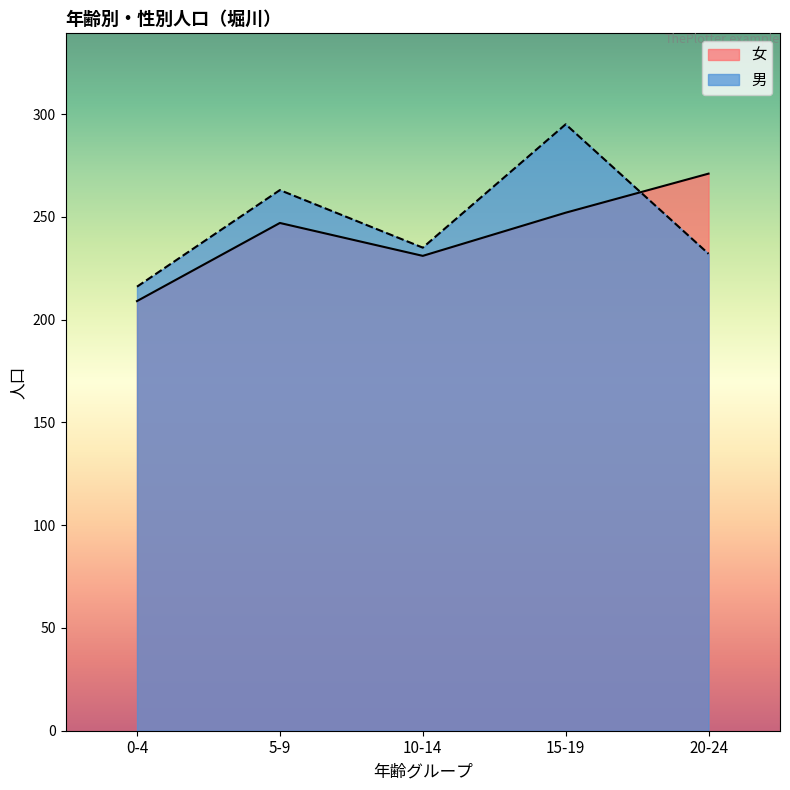

At which category does 女 reach its first local valley?

10-14